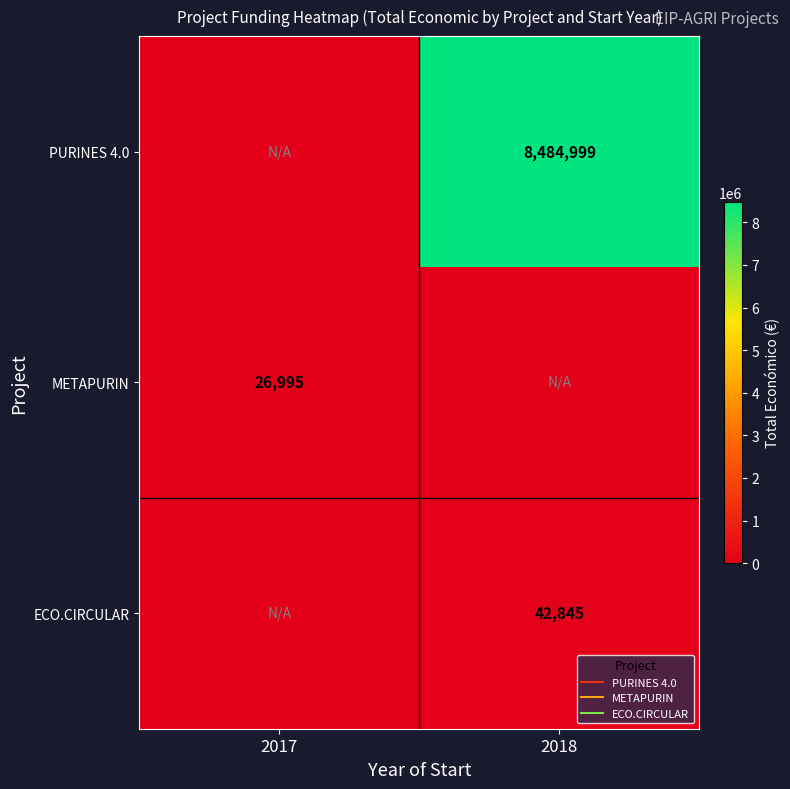

At how many categories does at least one series exceed 2066892?

1